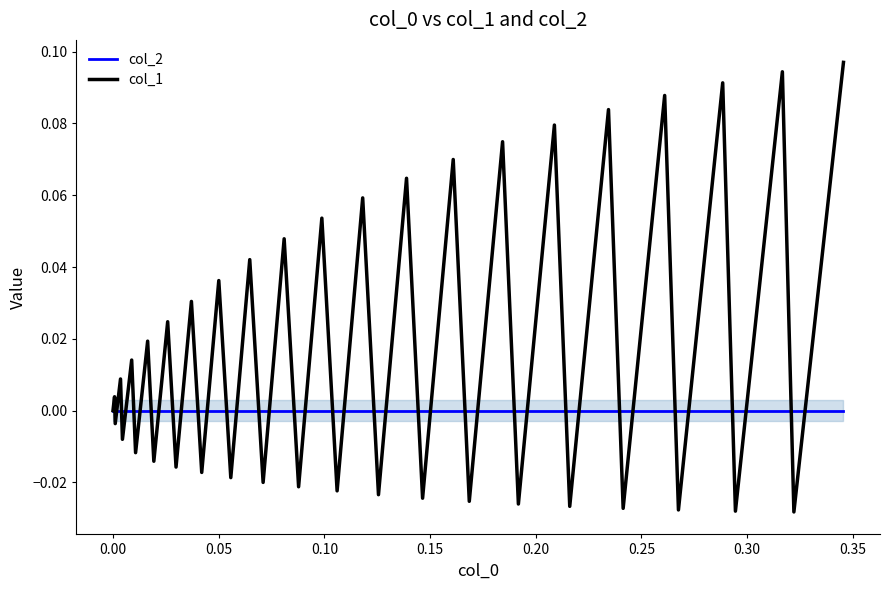

What are all the series names shown in the legend?

col_2, col_1